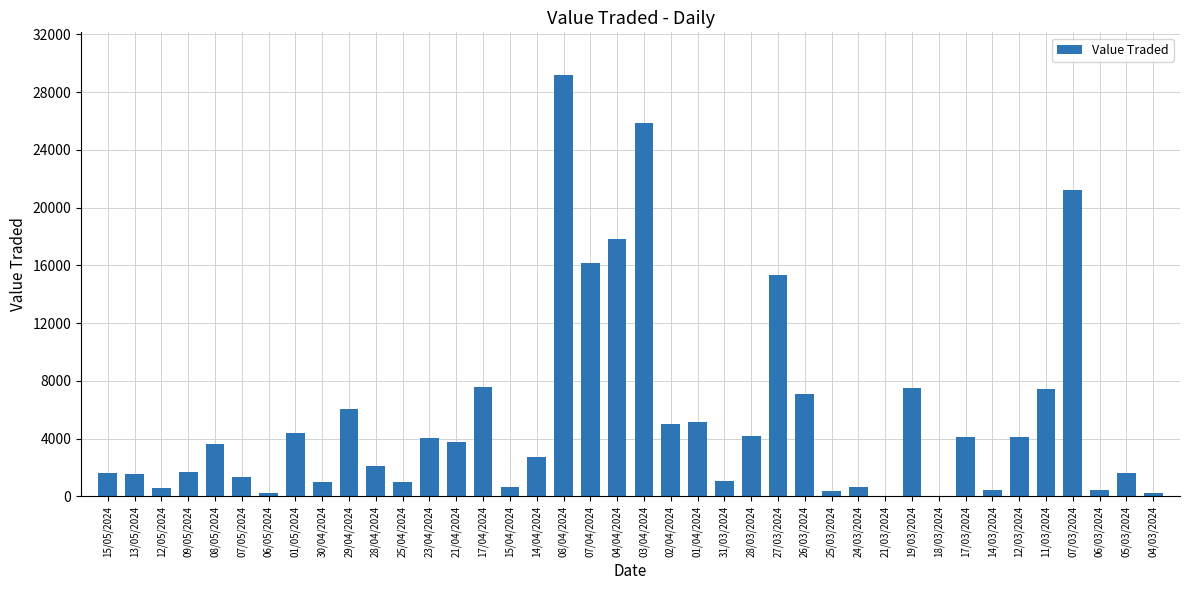

Between 12/03/2024 and 13/05/2024, which is larger?

12/03/2024